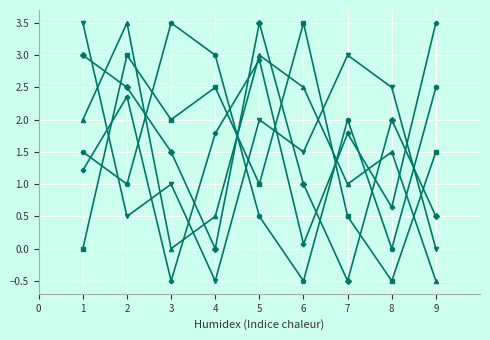

What is the spread (max minus min) of values at 1?

3.5